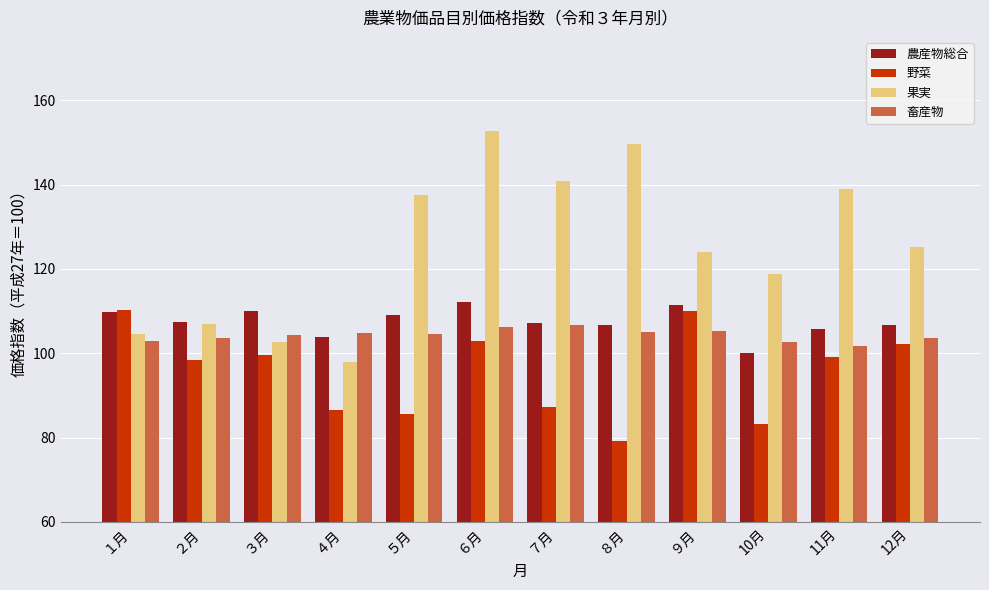

How many bars are there in total?

48